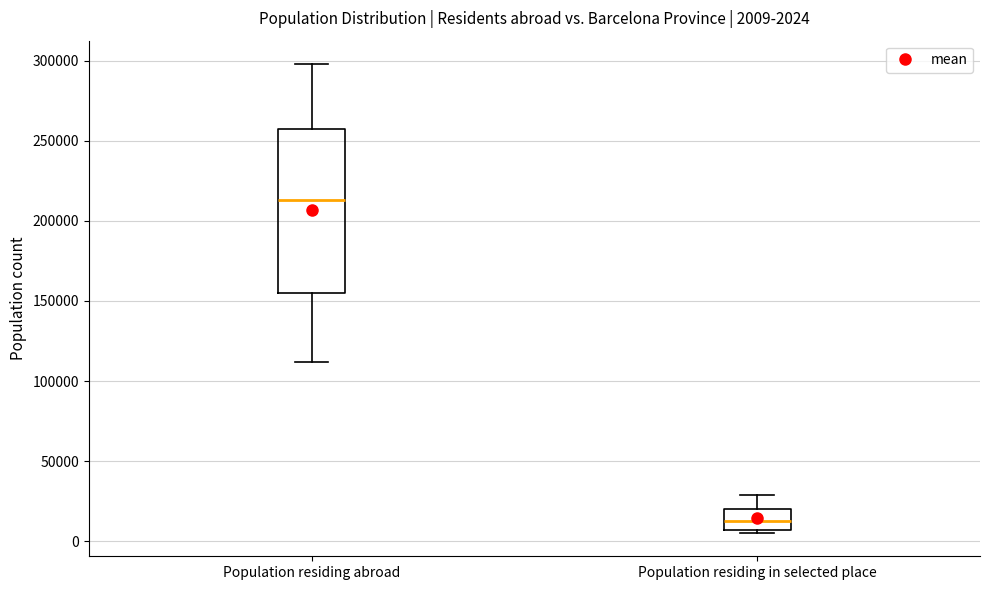

Which box has the lowest median line?

Population residing in selected place